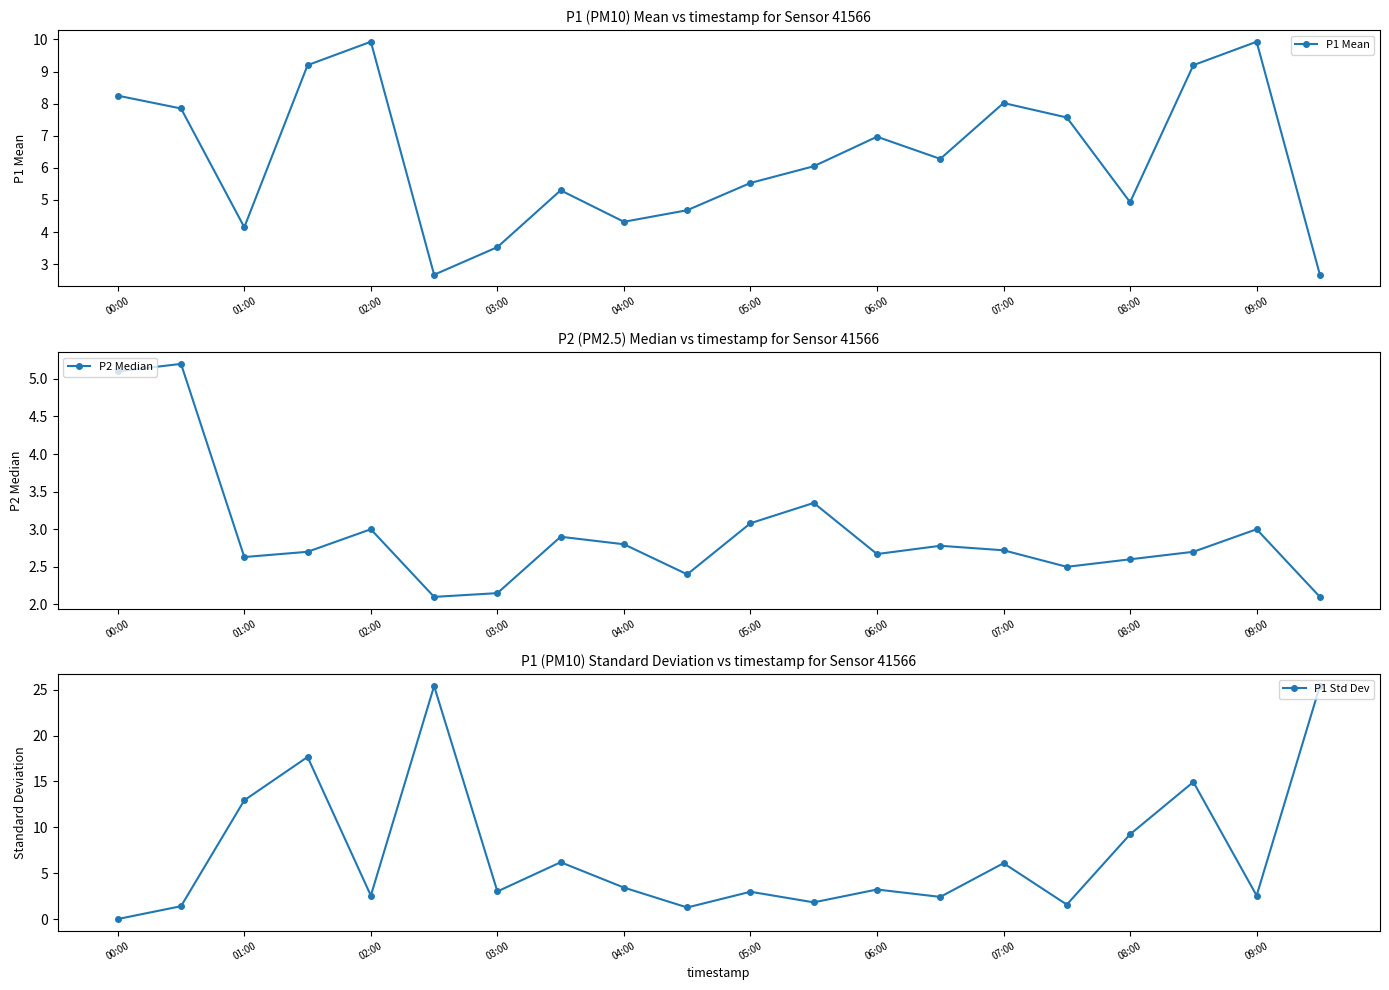

True or false: P1 Mean has a value of 2.3 at 05:00.

False